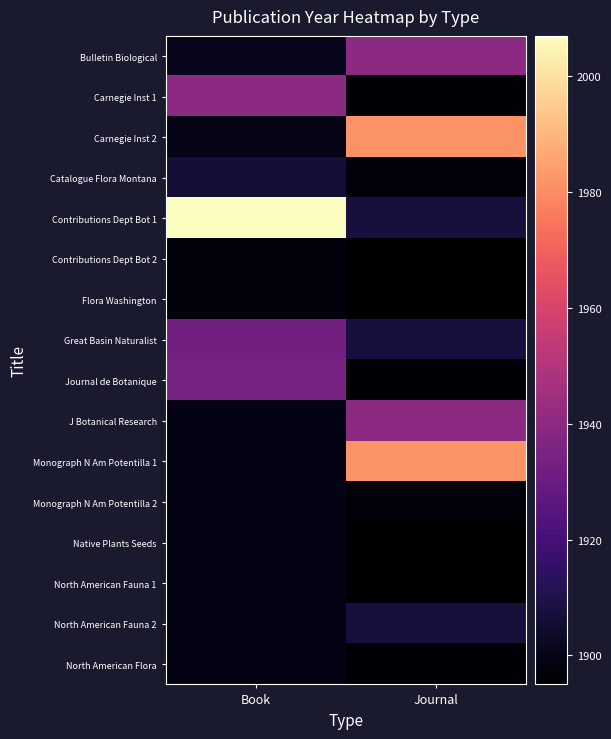

List the series in order of their peak value, highest first.

Contributions Dept Bot 1, Carnegie Inst 2, Monograph N Am Potentilla 1, Bulletin Biological, Carnegie Inst 1, J Botanical Research, Journal de Botanique, Great Basin Naturalist, North American Fauna 2, Catalogue Flora Montana, Monograph N Am Potentilla 2, Native Plants Seeds, North American Fauna 1, North American Flora, Contributions Dept Bot 2, Flora Washington